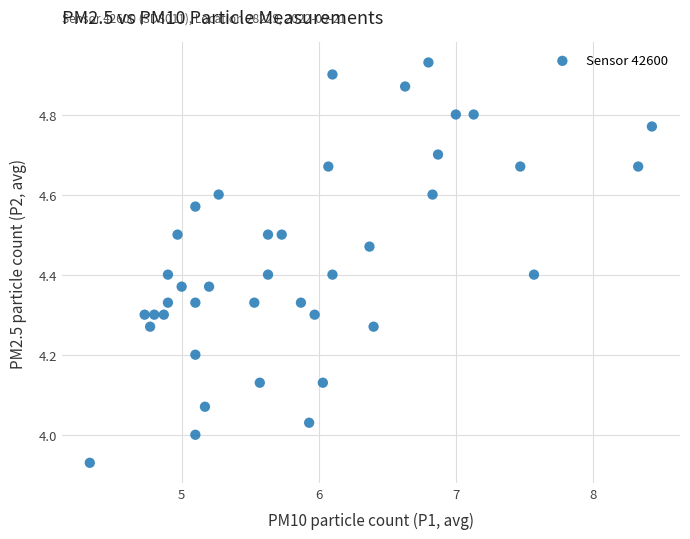

What is the range of Y values (max minus min)?

1.0